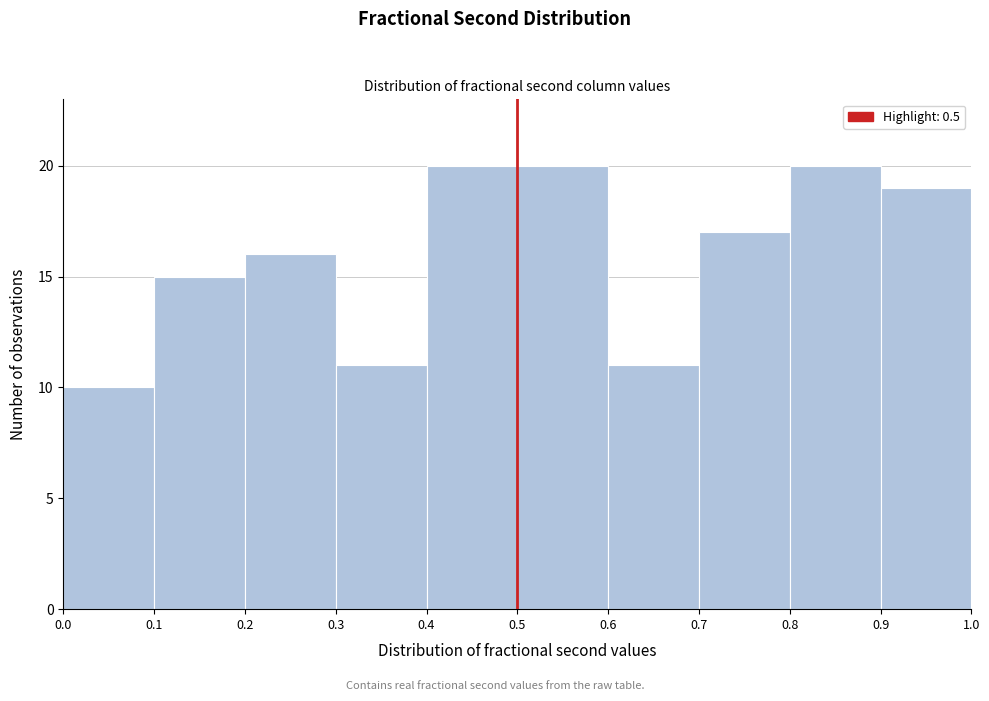

Reading left to right, list every bar in this chart as the range it spans on the x-axis followed by its height. The values are not printed on the chart, so give them approximately, as read against the axis.

0.0 to 0.1: 10
0.1 to 0.2: 15
0.2 to 0.3: 16
0.3 to 0.4: 11
0.4 to 0.5: 20
0.5 to 0.6: 20
0.6 to 0.7: 11
0.7 to 0.8: 17
0.8 to 0.9: 20
0.9 to 1.0: 19